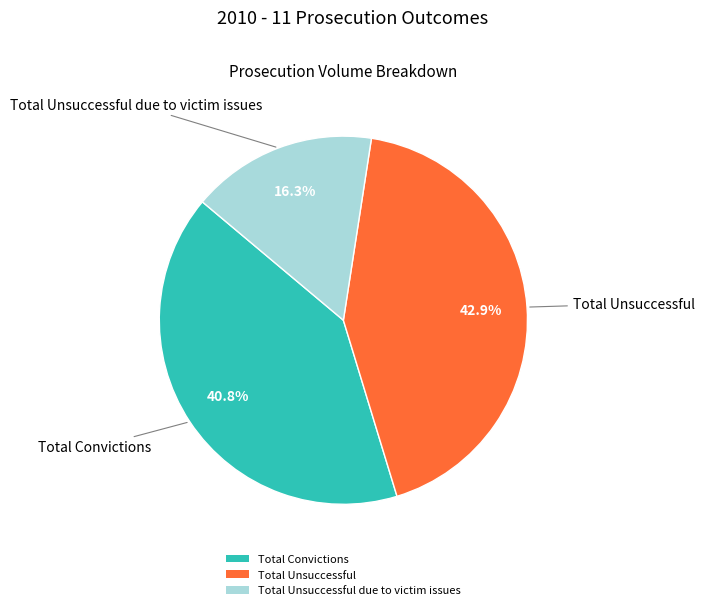

Is Total Unsuccessful the majority of the pie?

No